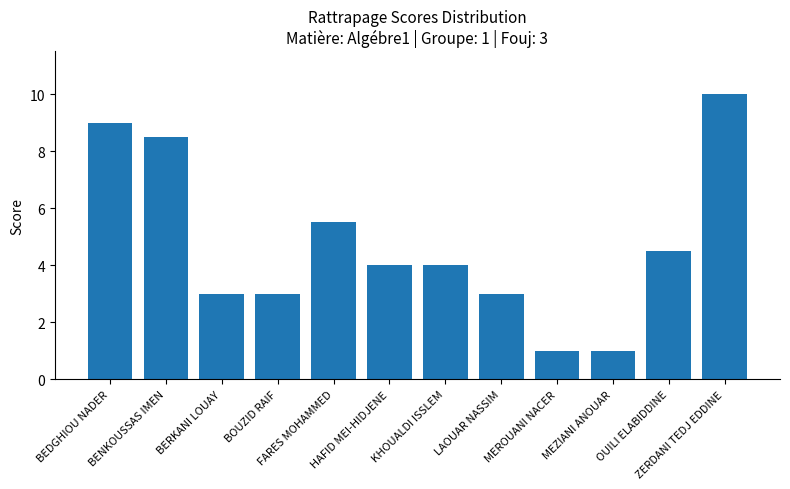

What is the value of the 6th bar from the left?

4.0